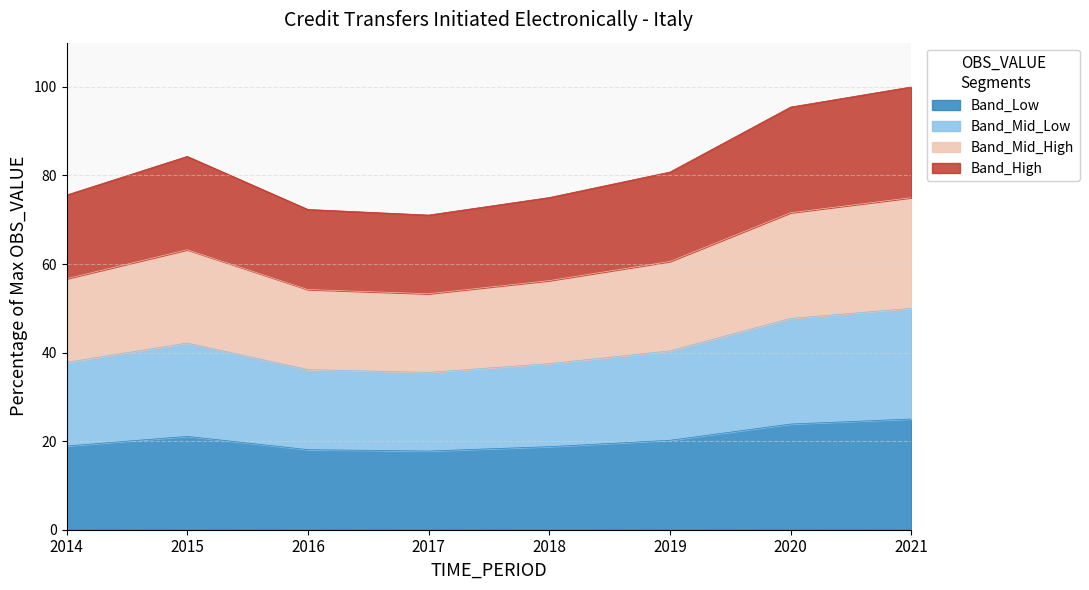

At which label is the value closest to 21?

2015